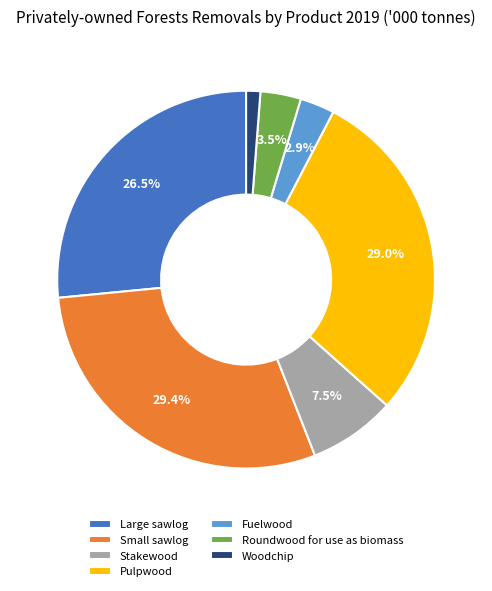

Is there any slice that represents more than half of the pie?

No